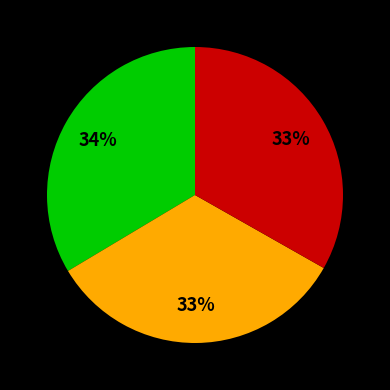

To the nearest percent, what is the average slice percentage?

33%